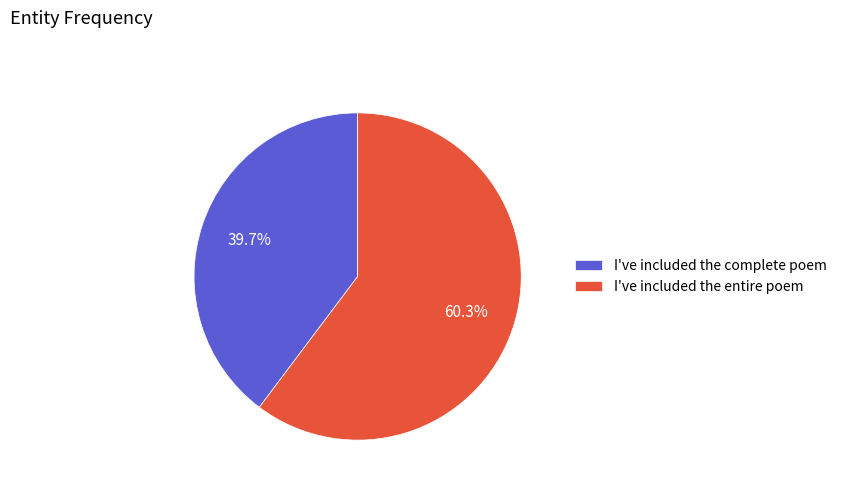

How many slices are in this pie chart?

2